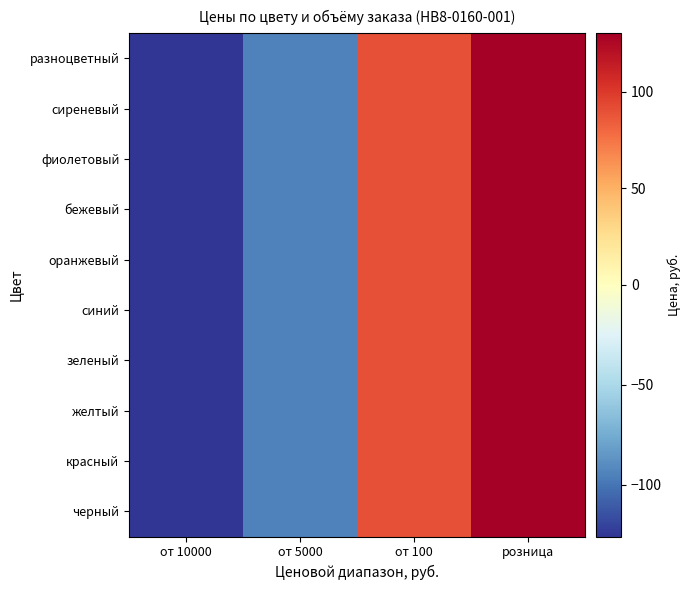

Count the number of data series in this chart.

10